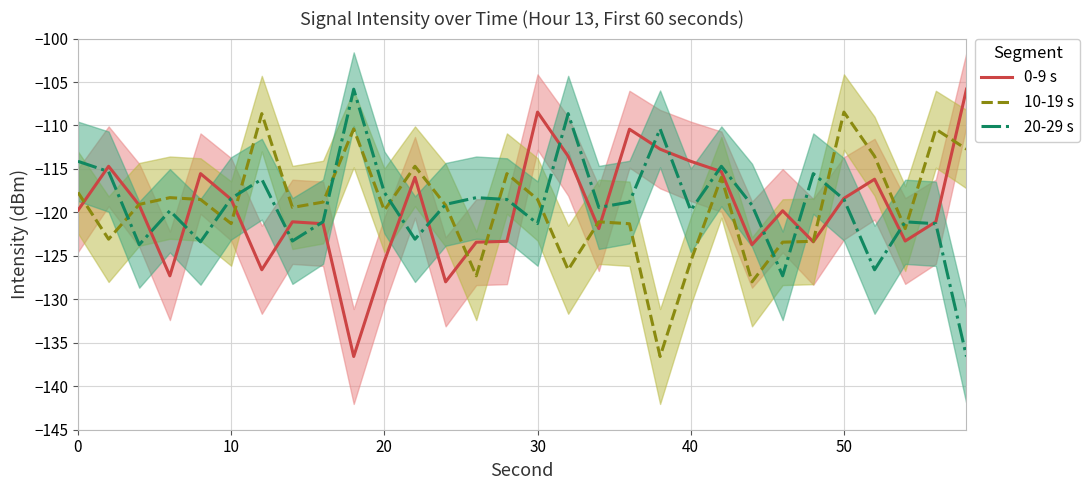

What is the minimum value for 10-19 s?

-136.6